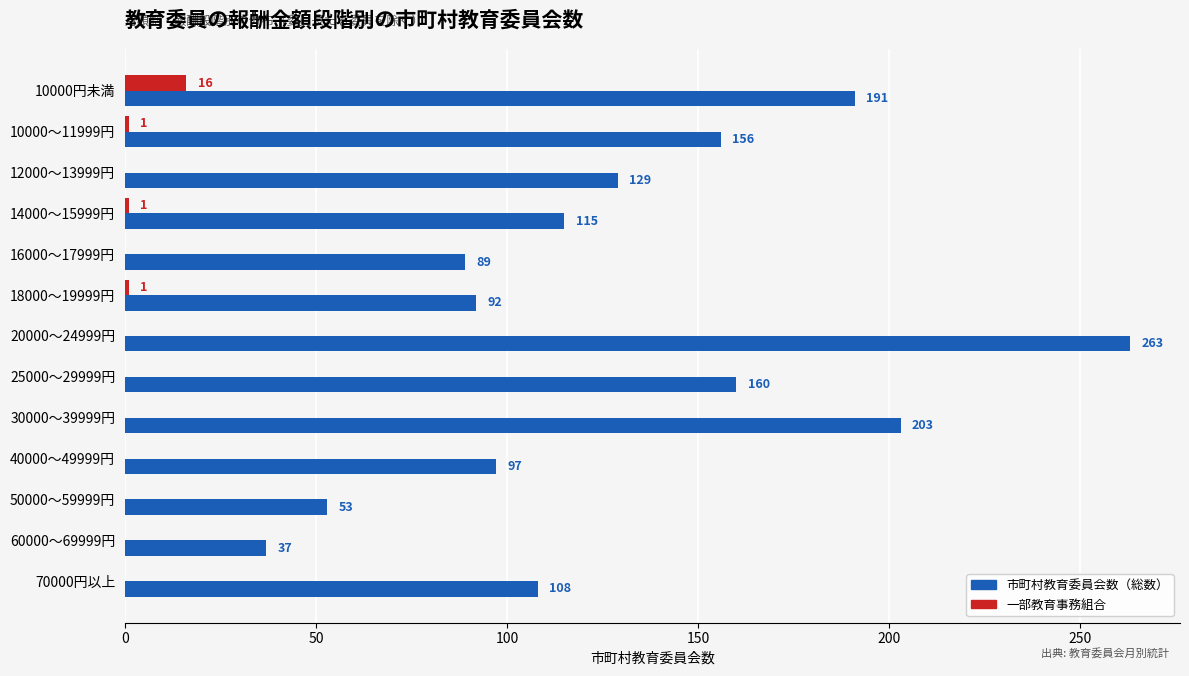

At which label is 市町村教育委員会数（総数） closest to 150?

10000～11999円